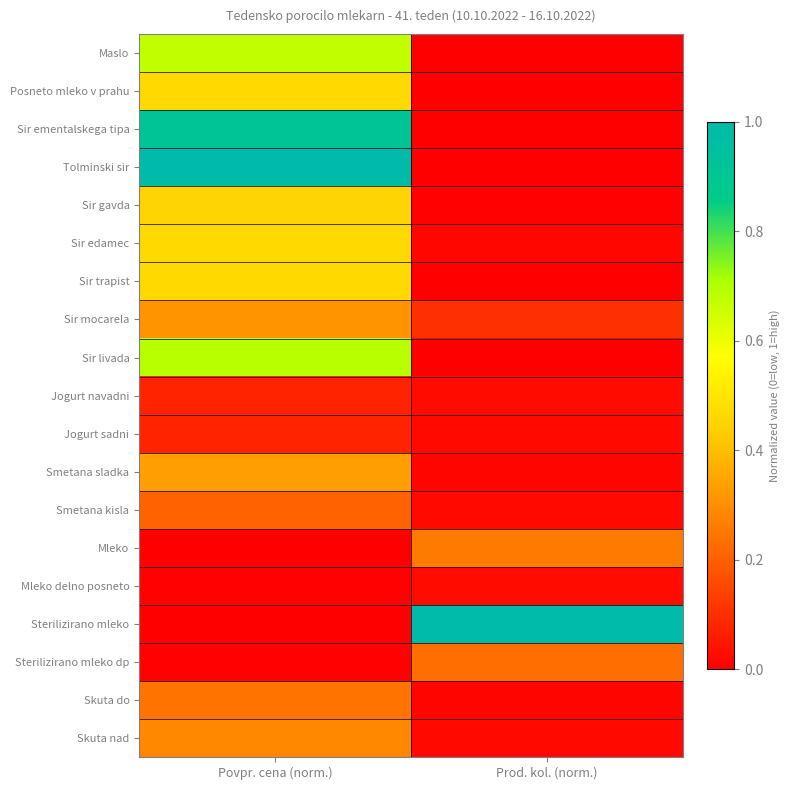

Which series has the largest total across all categories?

Sterilizirano mleko